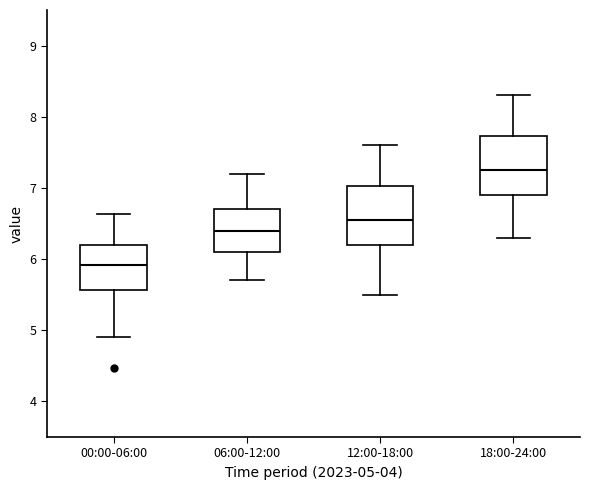

Reading left to right, transcribe this box plot: for each box, give where its median line is, the range the box spans, and where its two whiskers end, as read against the y-axis. The values are not printed on the chart, so give them approximately, as read against the axis.

00:00-06:00: median 5.9, box 5.6 to 6.2, whiskers 4.9 to 6.6
06:00-12:00: median 6.4, box 6.1 to 6.7, whiskers 5.7 to 7.2
12:00-18:00: median 6.6, box 6.2 to 7.0, whiskers 5.5 to 7.6
18:00-24:00: median 7.3, box 6.9 to 7.7, whiskers 6.3 to 8.3